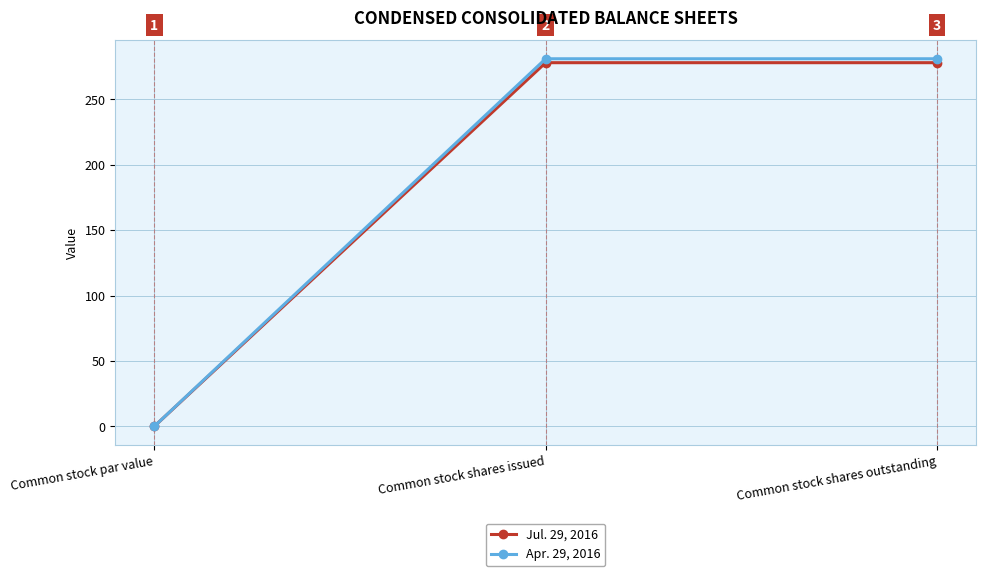

How many lines are shown in the chart?

2